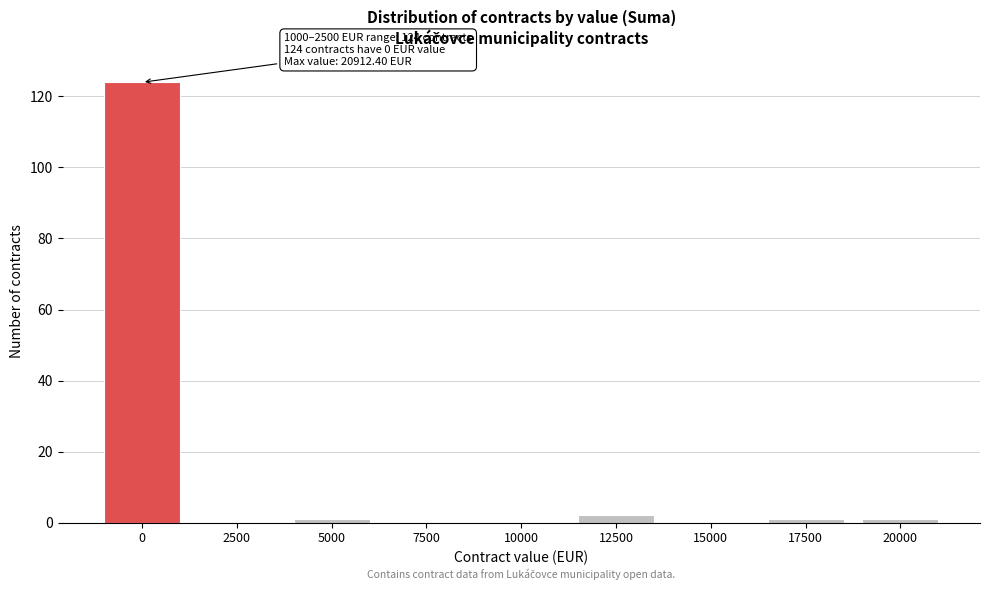

Reading left to right, what are all the values shown in this chart?

0=124	2500=0	5000=1	7500=0	10000=0	12500=2	15000=0	17500=1	20000=1